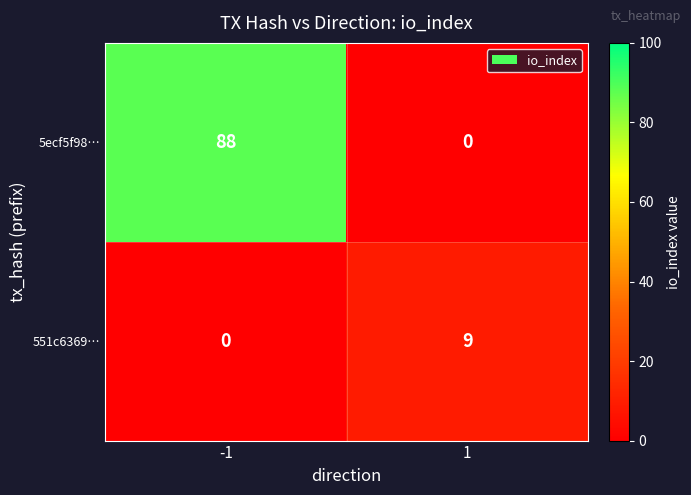

What is the total value across all series at 1?

9